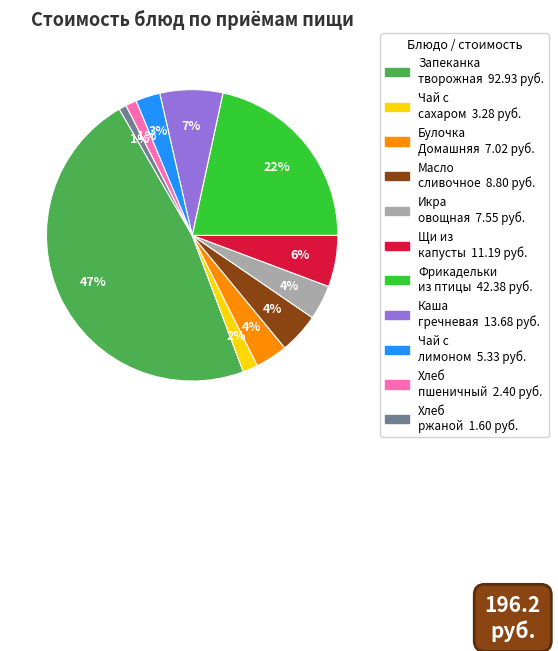

Does any single category account for the majority?

No